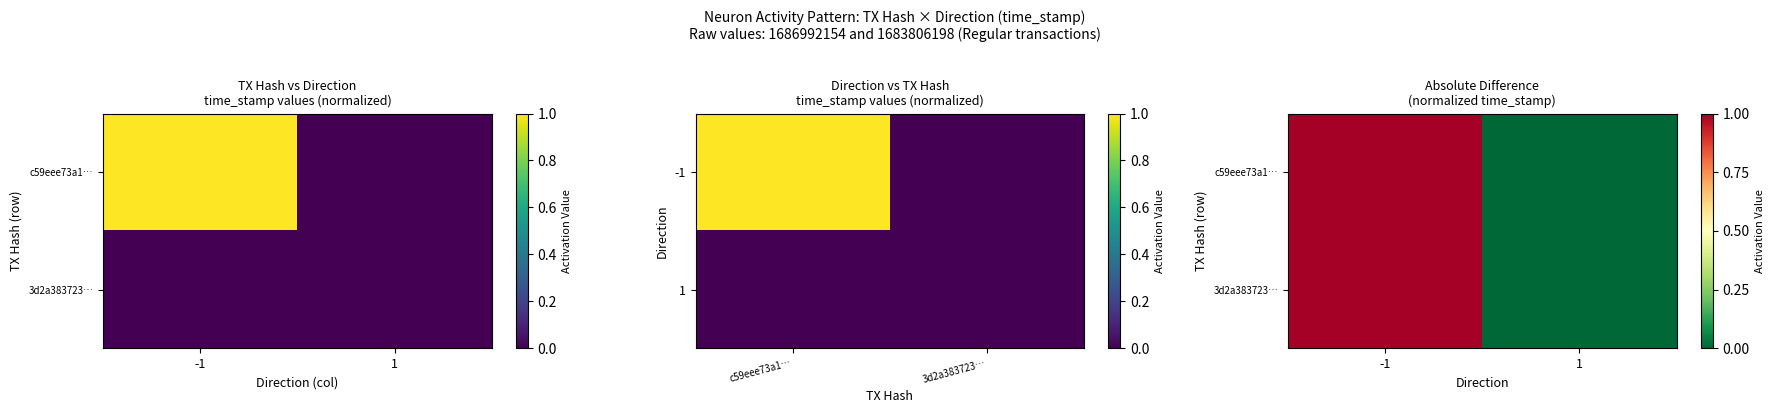

The value of c59eee73a1… at 1 is -1. True or false?

False